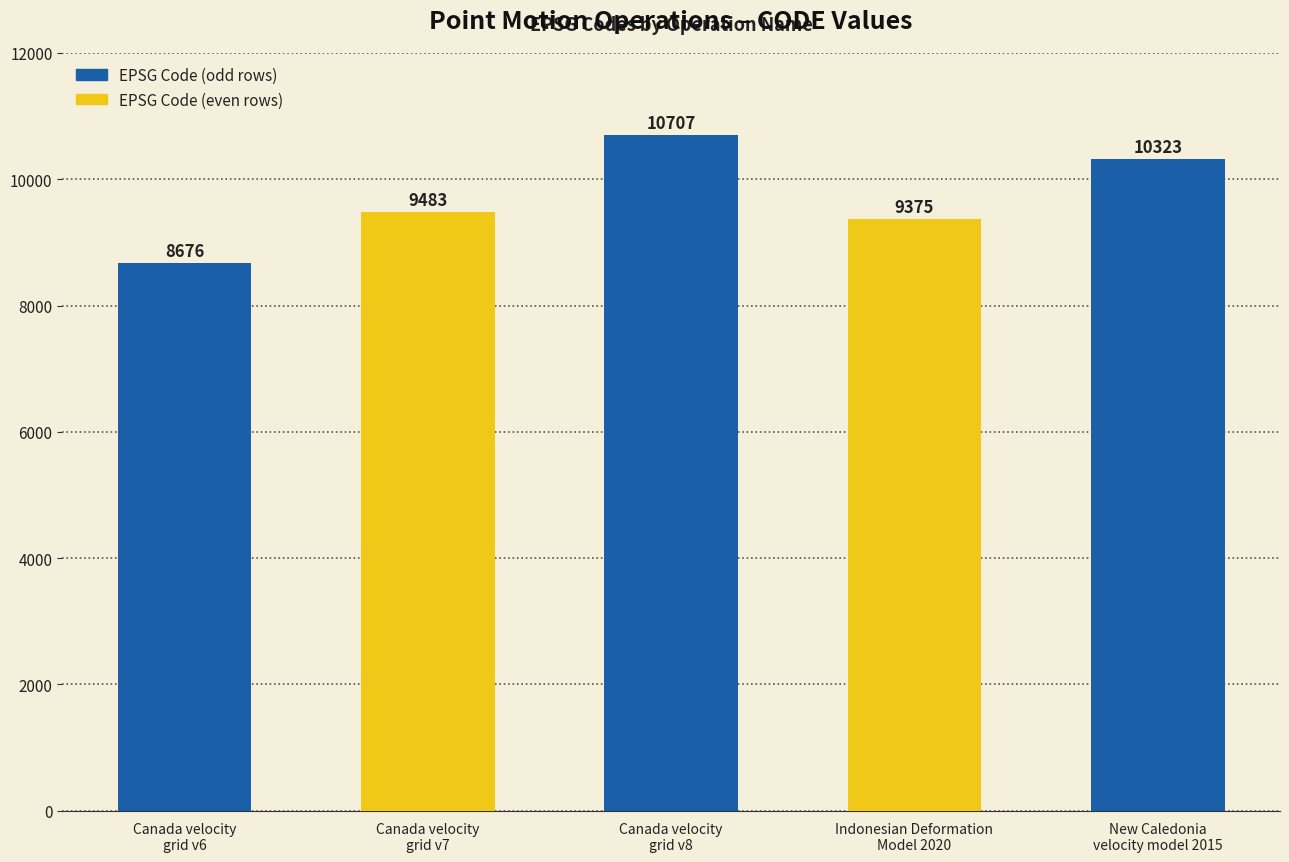

Count the number of data series in this chart.

1